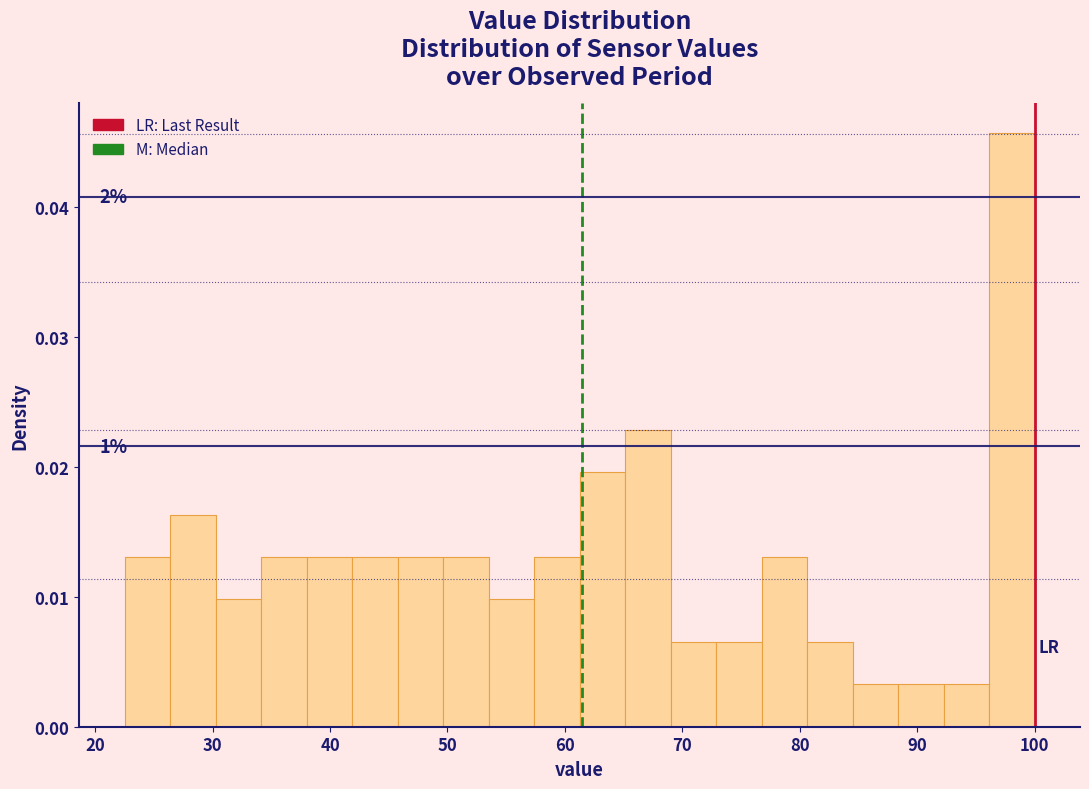

Around what value on the x-axis is the tallest bar? Give the approximate position of its centre, as read against the axis.

98